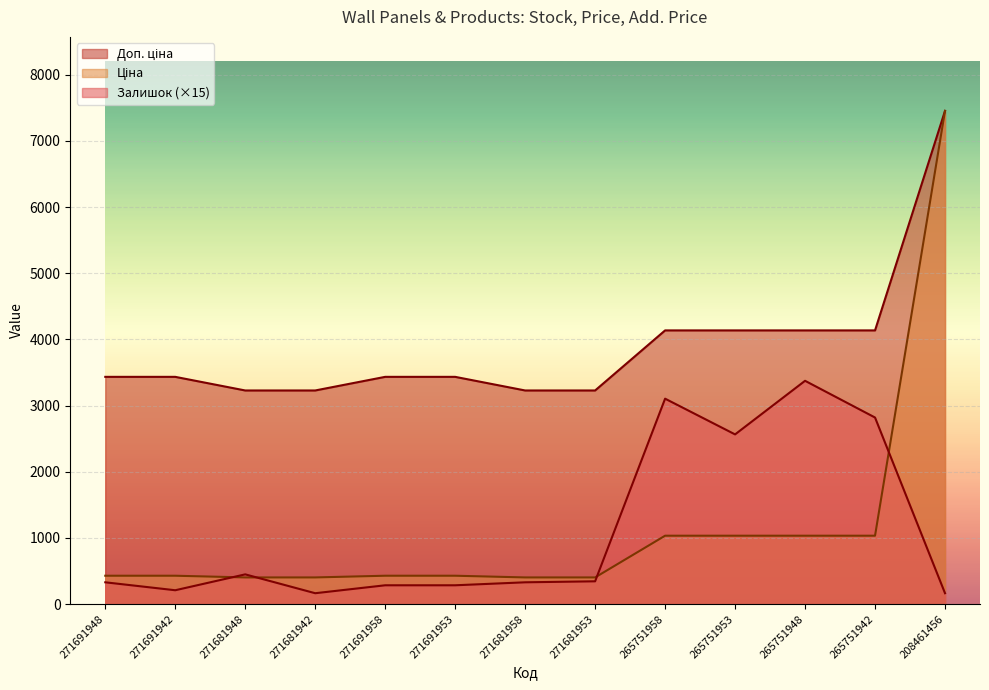

What is the difference between the maximum and second lowest values in the Ціна series?

7050.2